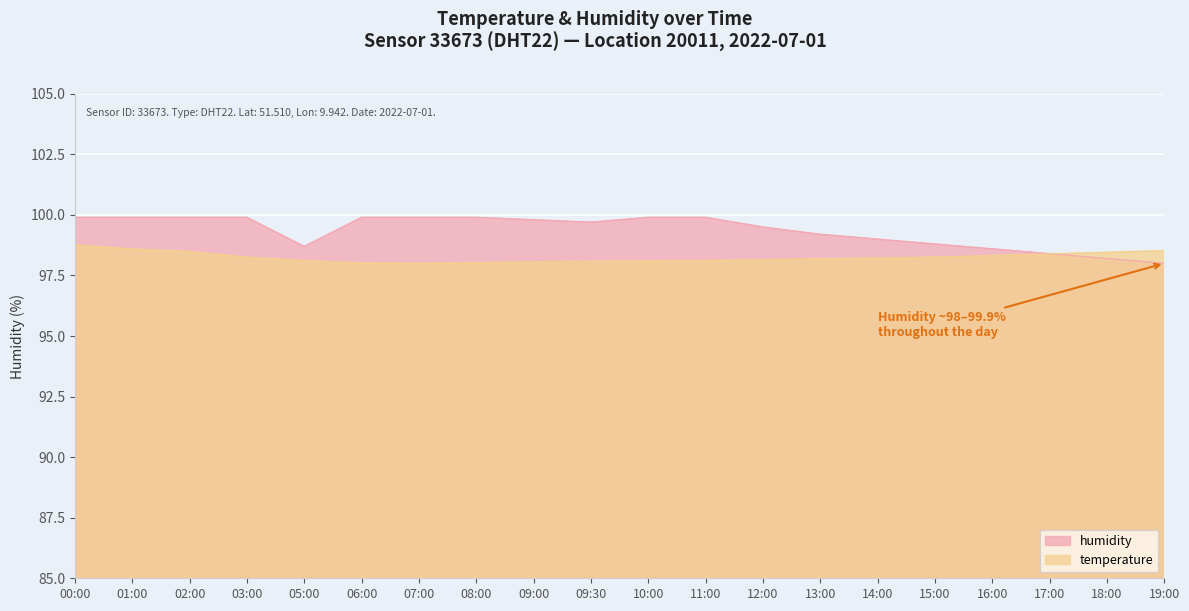

Between 11:00 and 07:00, which is larger?

11:00